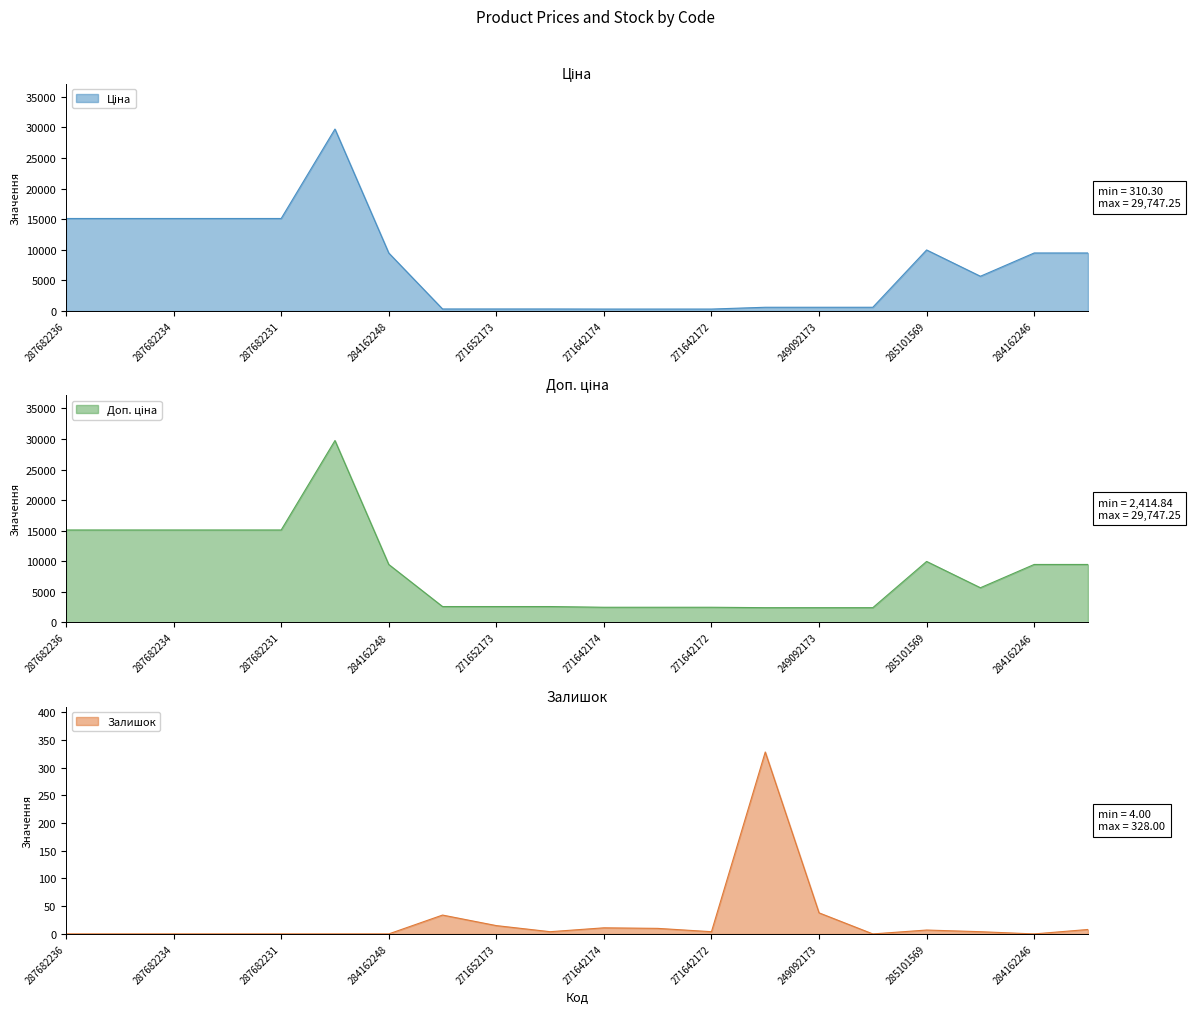

What is the label of the 1st point from the right?

284162245